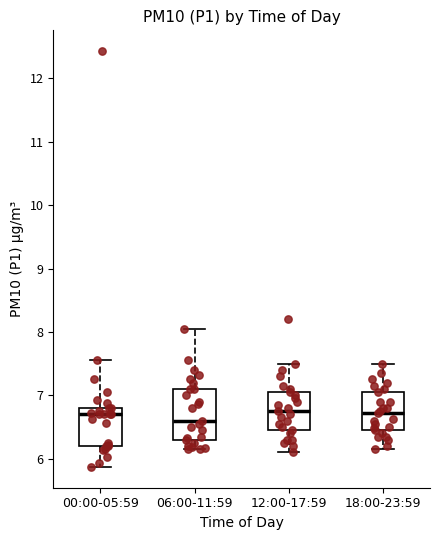

Where does the median line of the box for 06:00-11:59 sit on the y-axis? The values are not printed on the chart, so give them approximately, as read against the axis.

6.6